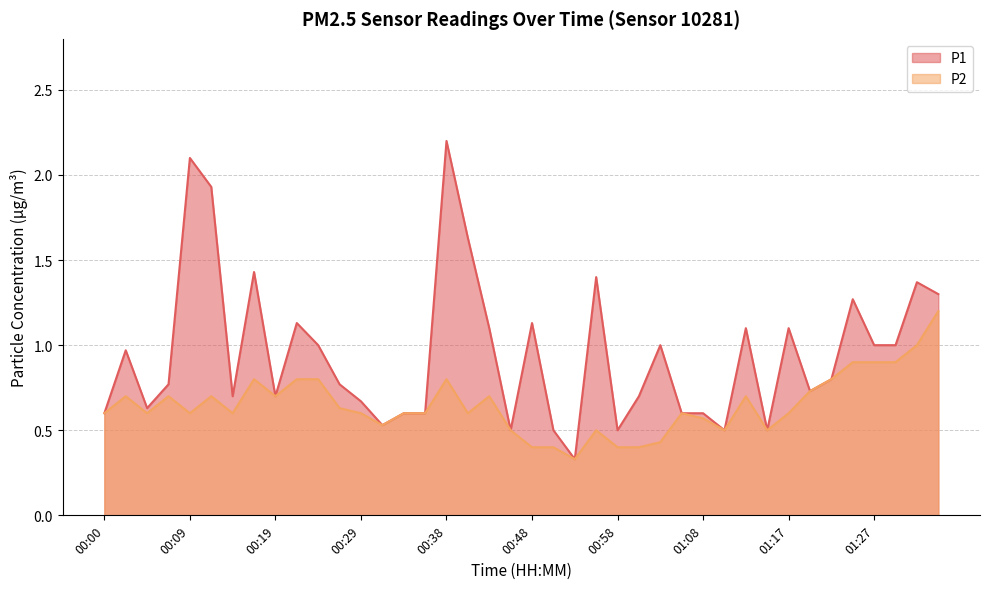

Between 01:08 and 01:25, which is larger?

01:25